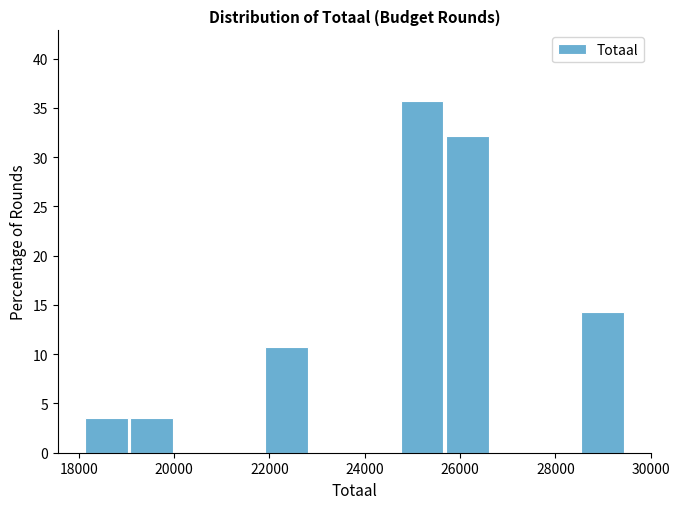

Reading left to right, list every bar in this chart as the range it spans on the x-axis followed by its height. Neither the bar edges nor the heights are printed on the chart, so give them approximately, as read against the axes.

18200 to 19000: 3.5
19000 to 20000: 3.5
20000 to 21000: 0
21000 to 22000: 0
22000 to 22800: 10.5
22800 to 23800: 0
23800 to 24800: 0
24800 to 25600: 35.5
25600 to 26600: 32.0
26600 to 27600: 0
27600 to 28600: 0
28600 to 29400: 14.5